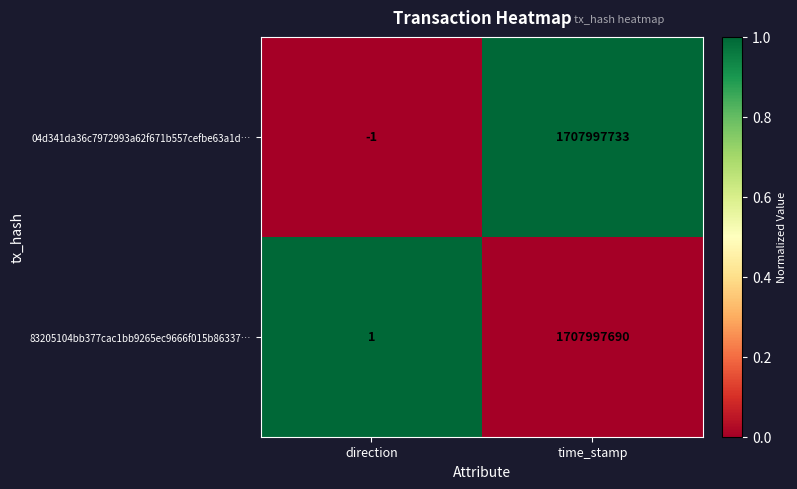

The 83205104bb377cac1bb9265ec9666f015b86337… series shows 1707997690 at time_stamp. True or false?

True